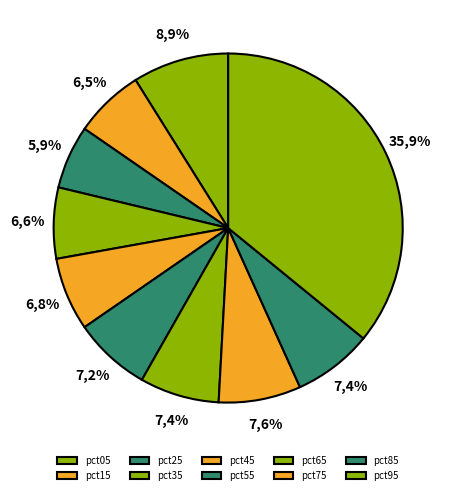

To the nearest percent, what is the combined percentage of pct25 and pct65?

13%